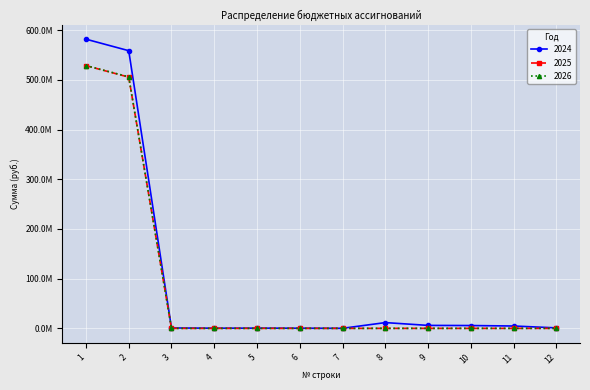

At how many categories does at least one series exceed 489016151?

2